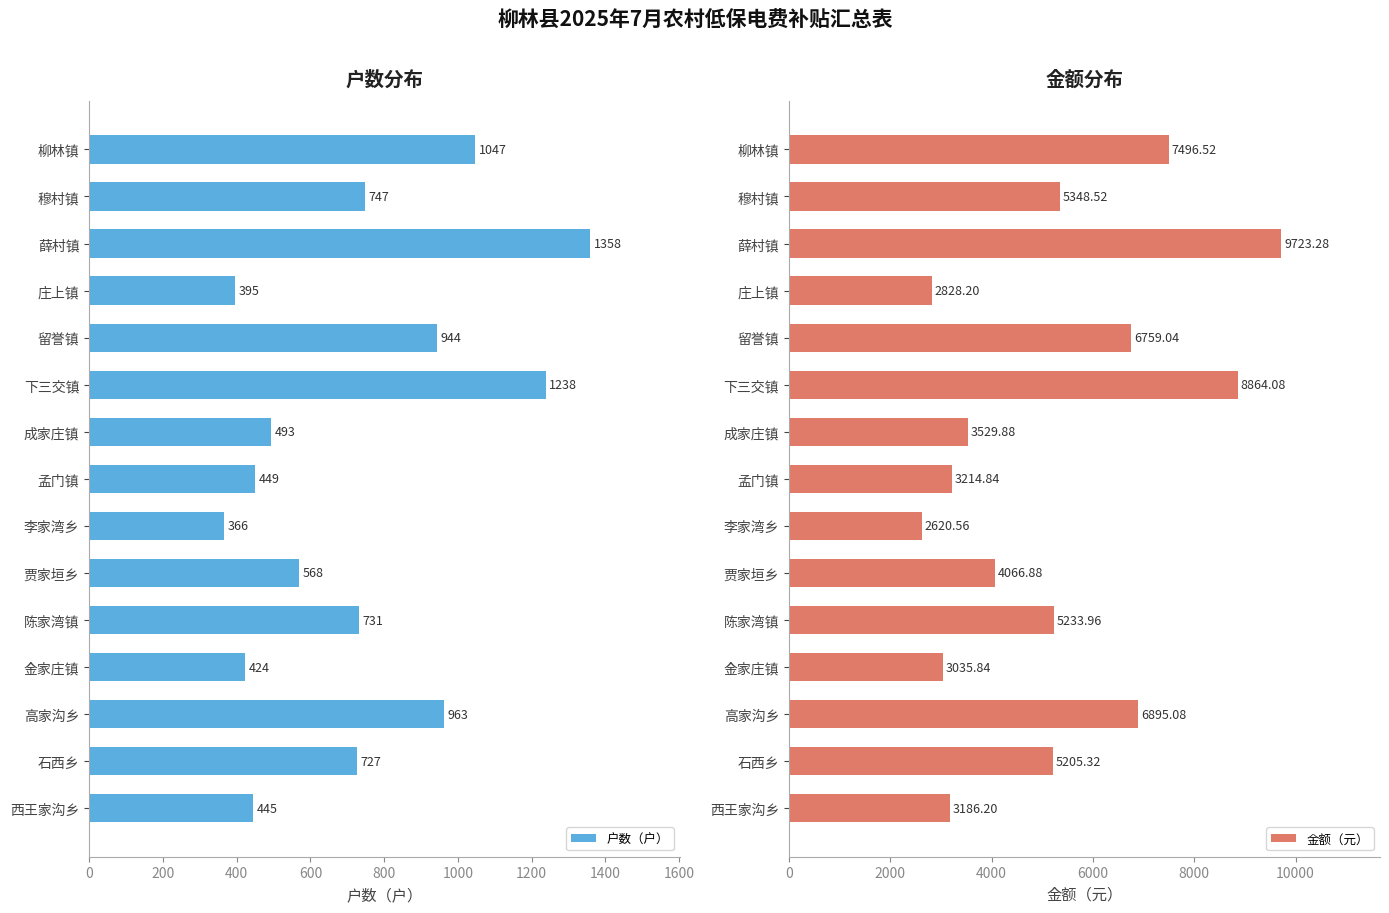

What is the sum of all 户数（户） values?

10895